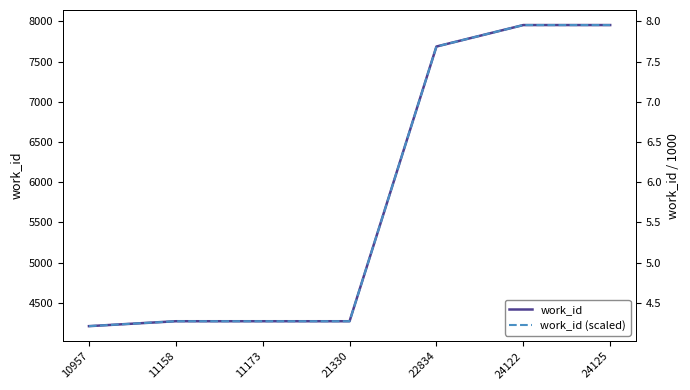

True or false: work_id (scaled) has a value of 3.2 at 24122.

False